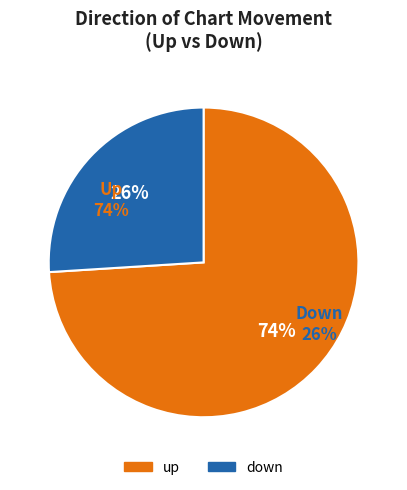

Count the number of slices in the pie.

2